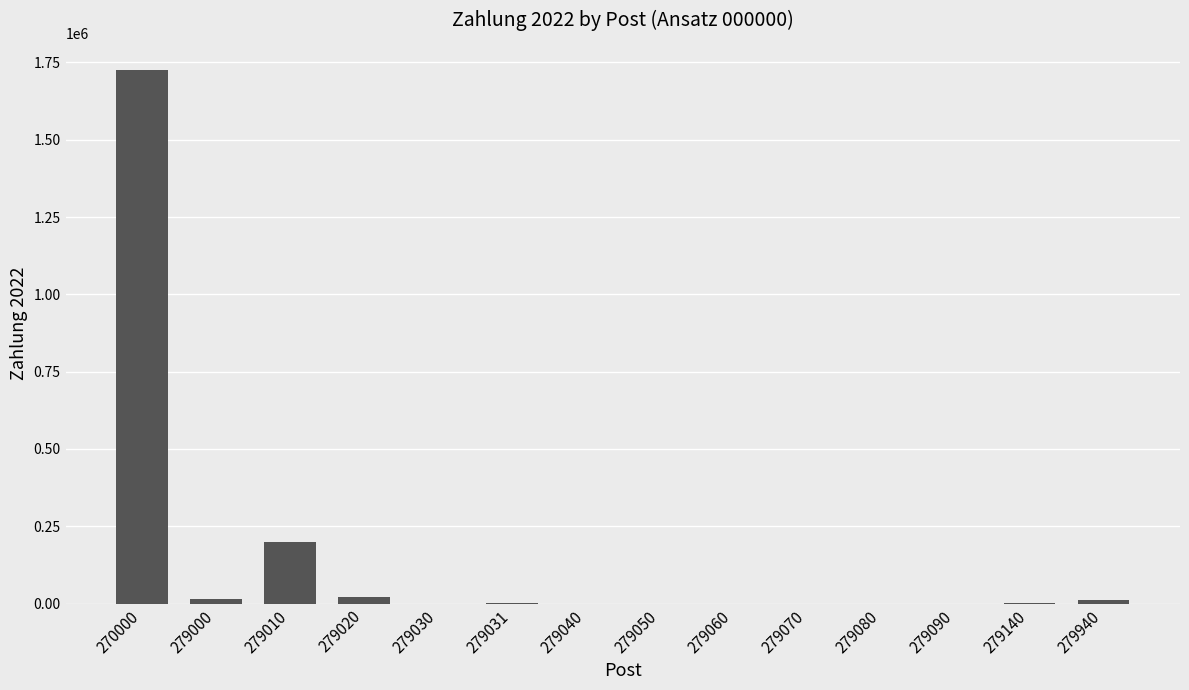

Count the number of categories in the chart.

14